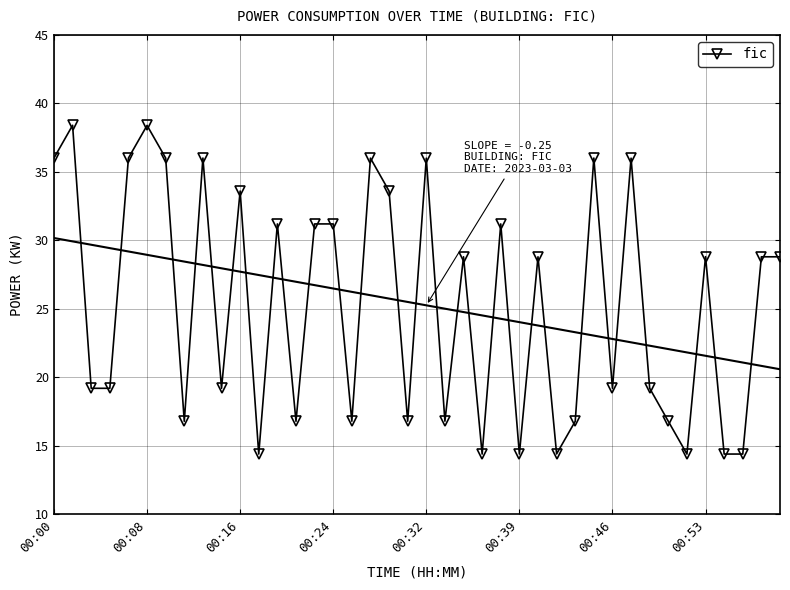

What is the smallest value displayed?

14.4